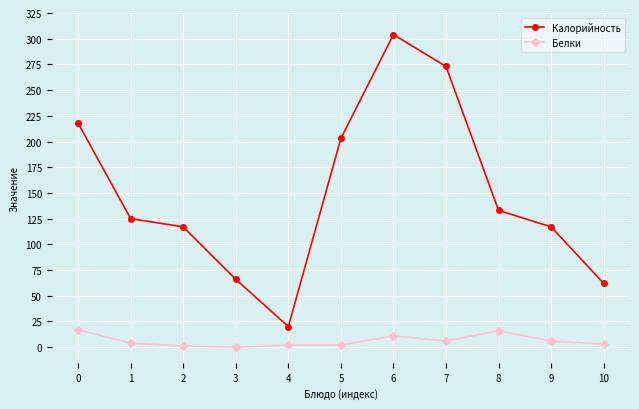

Count the number of data series in this chart.

2